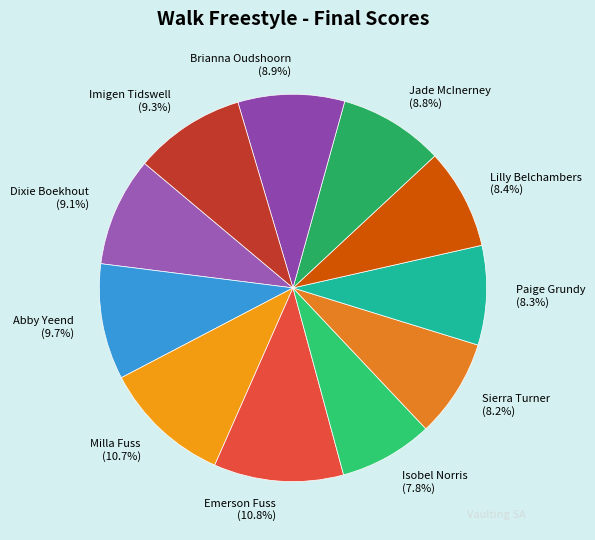

True or false: Isobel Norris accounts for 1% of the total.

False